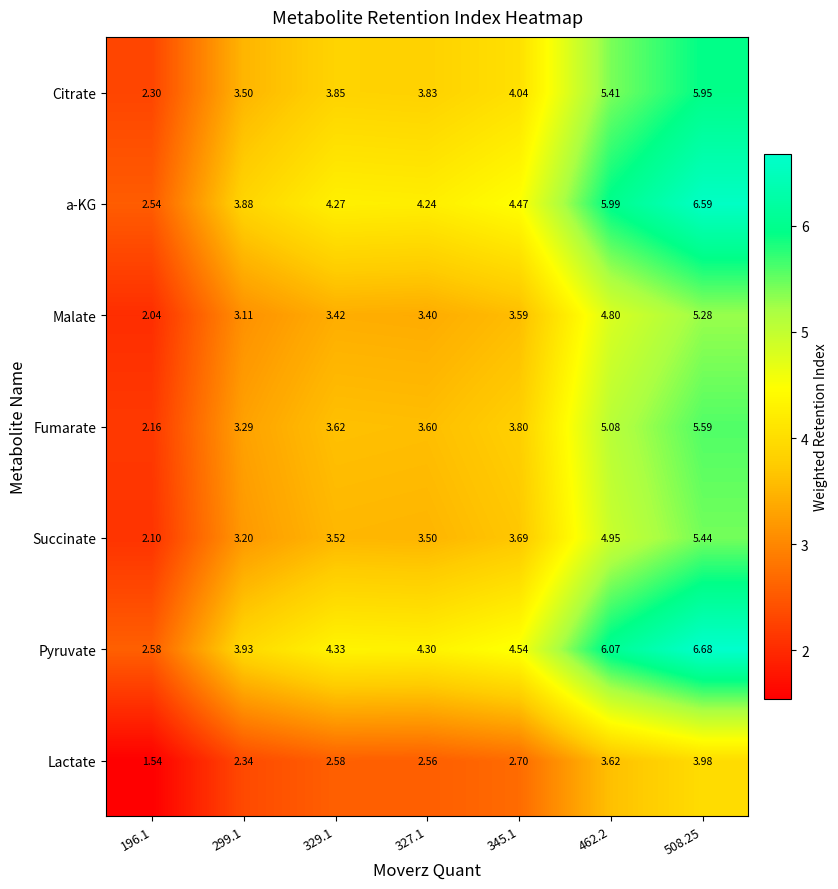

Which series has the widest spread of values?

Pyruvate